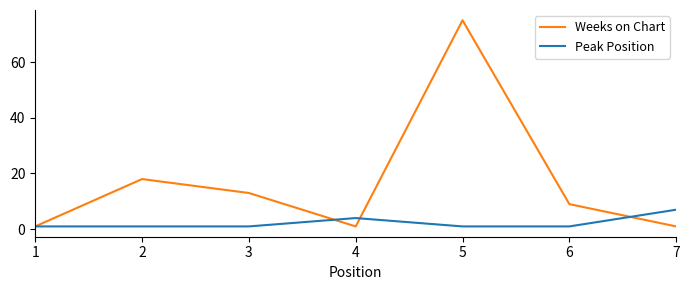

Which series has the largest total across all categories?

Weeks on Chart